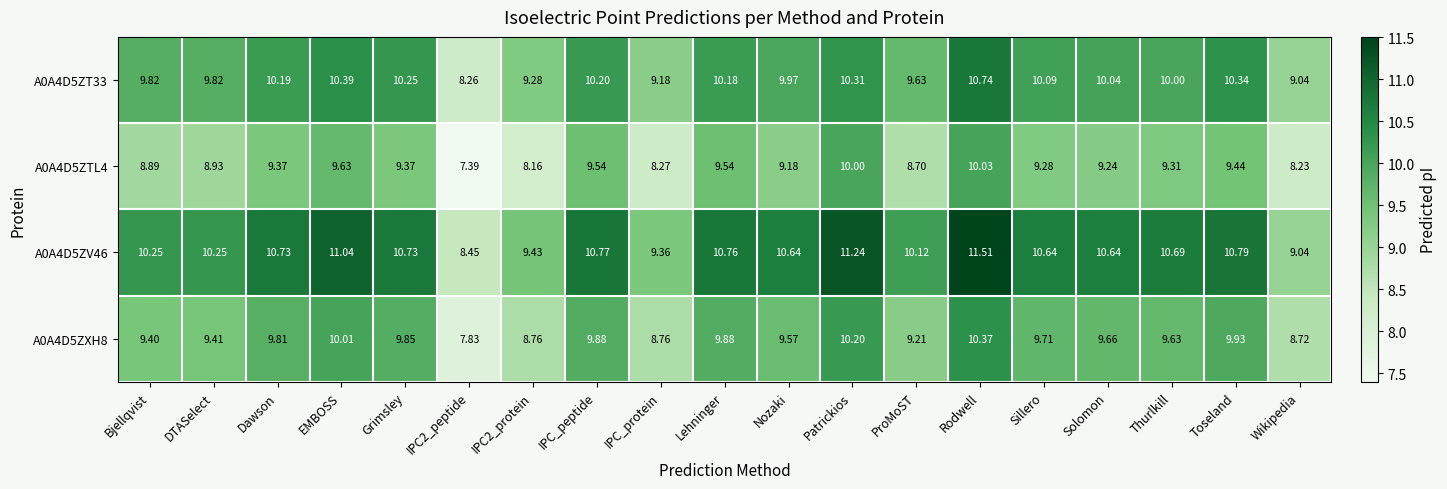

Where is A0A4D5ZXH8 nearest to the value 9?

ProMoST